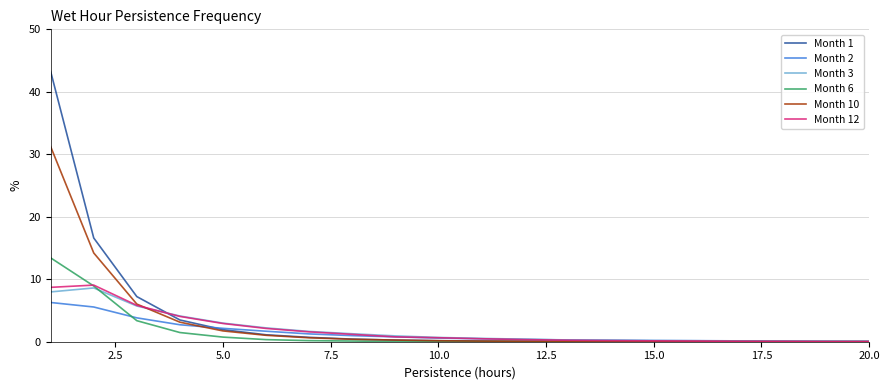

What is the maximum value for Month 1?

43.2